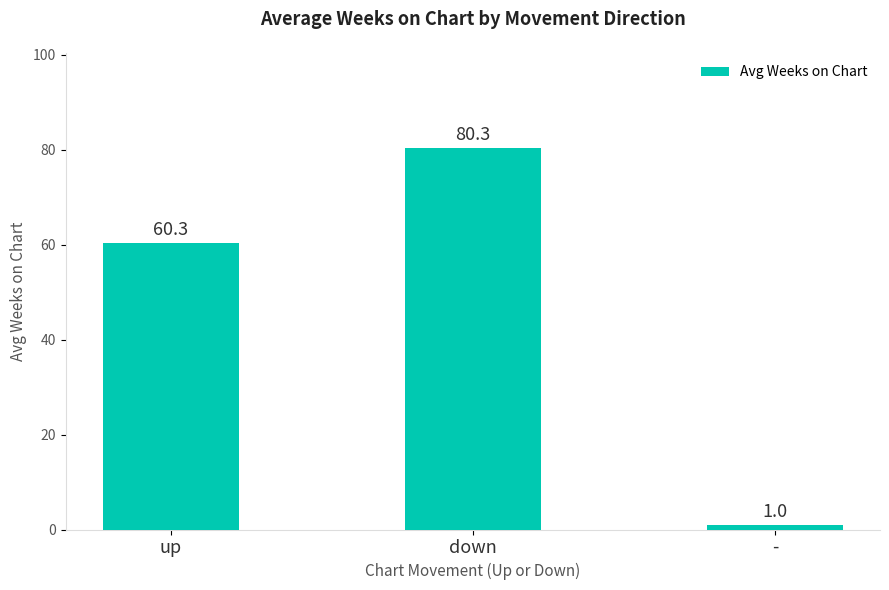

Reading right to left, list all the values displayed in this chart.

1.0	80.3	60.3